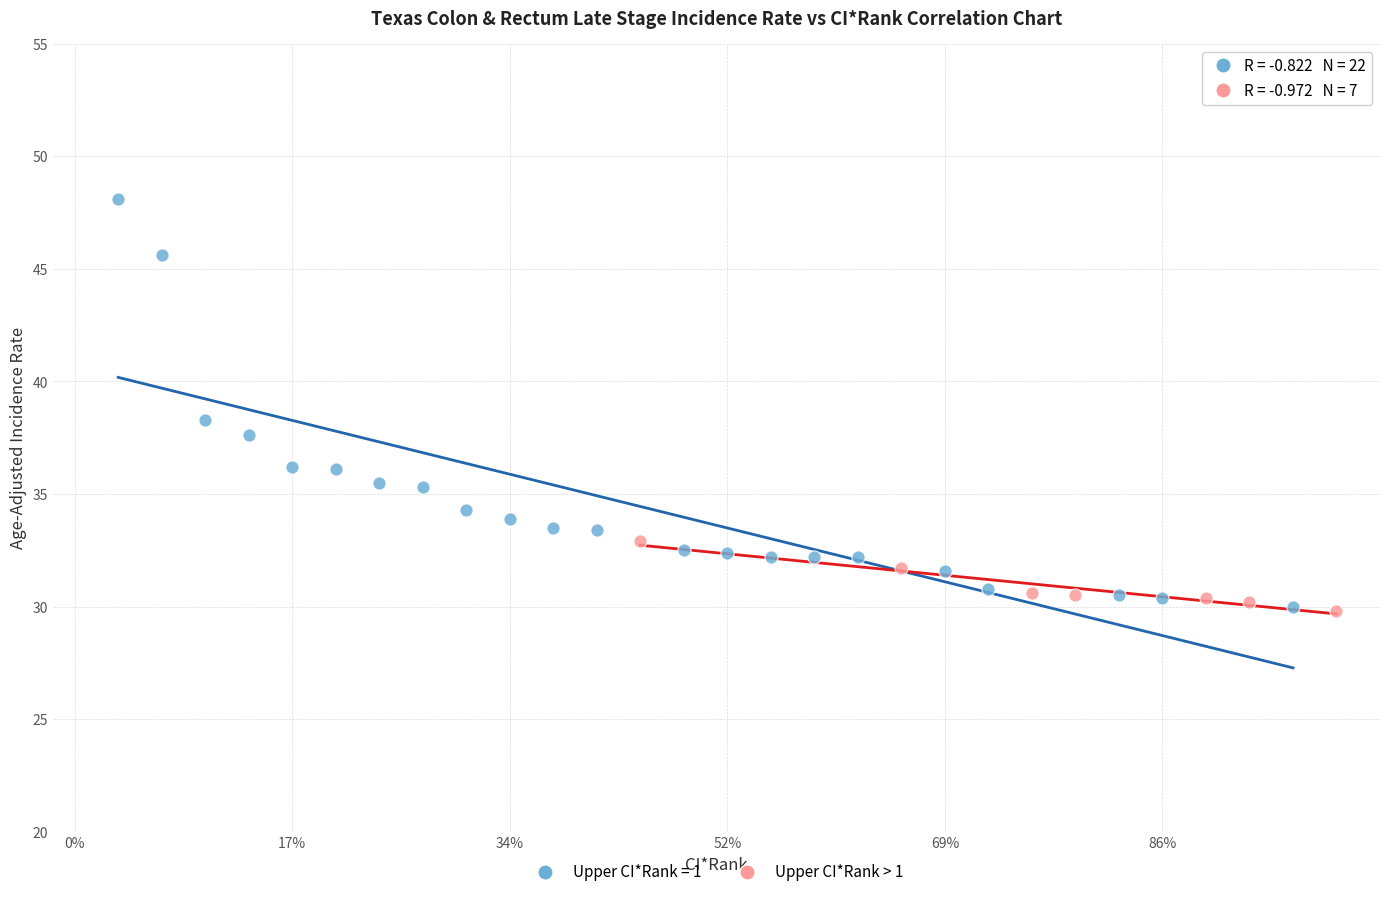

Which series contains the highest Y value?

Upper CI*Rank = 1